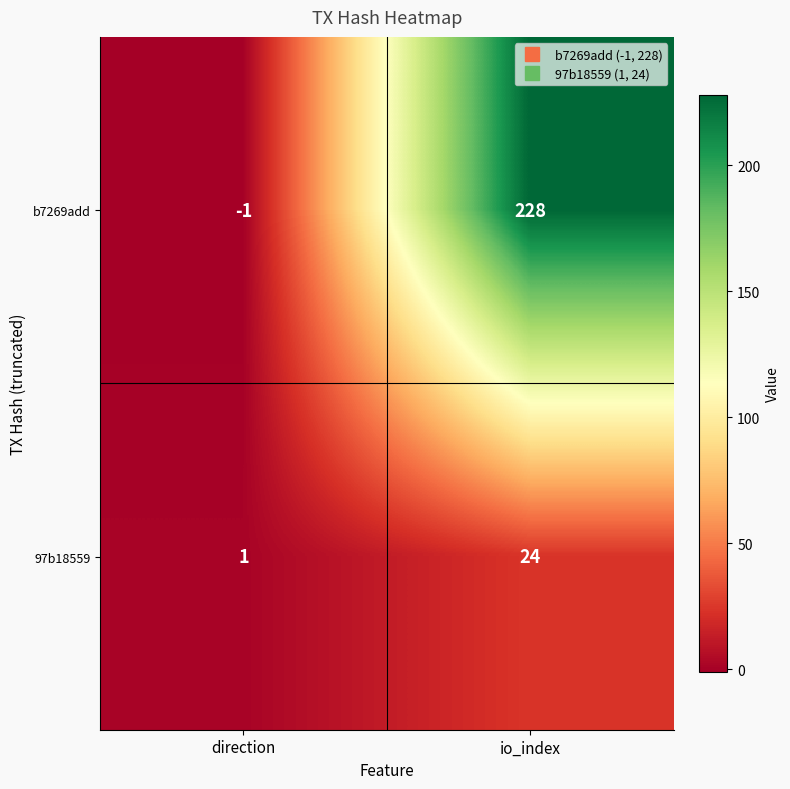

At which label does 97b18559 reach its peak?

io_index